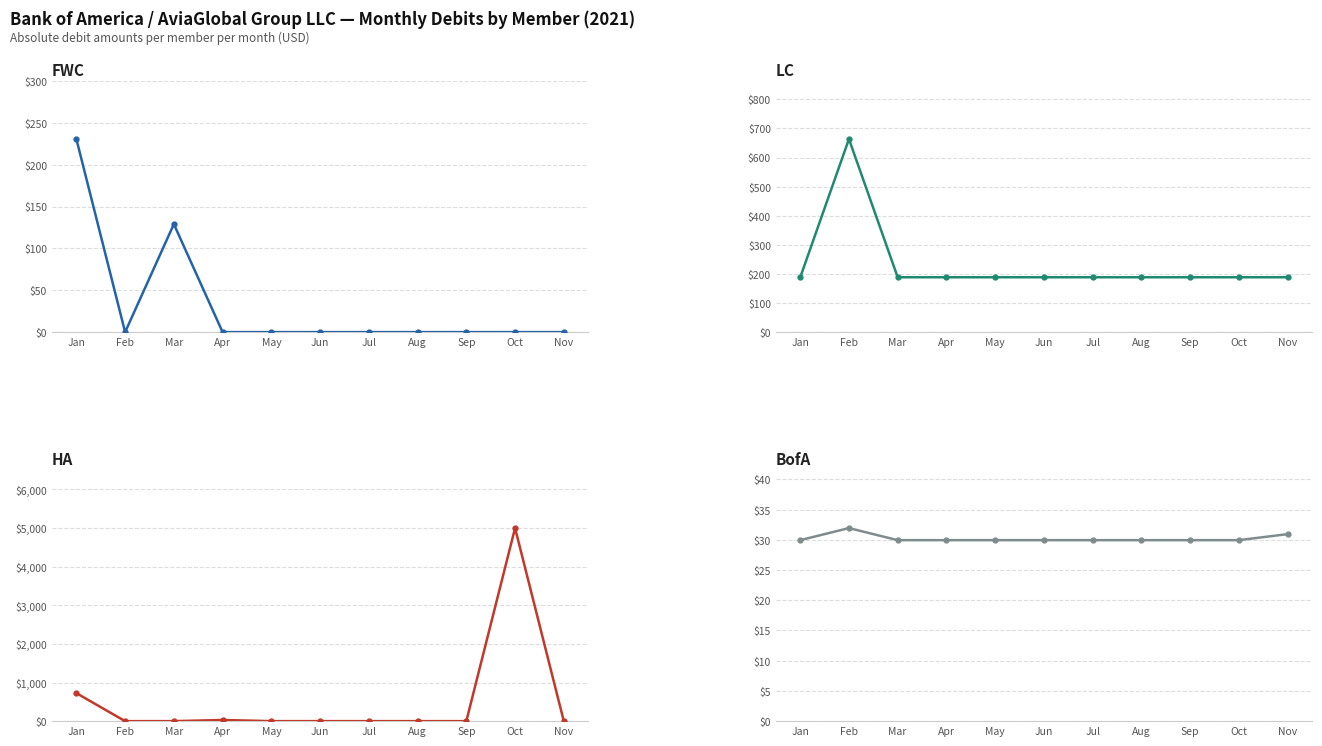

How many values in the LC series are below 188?

1